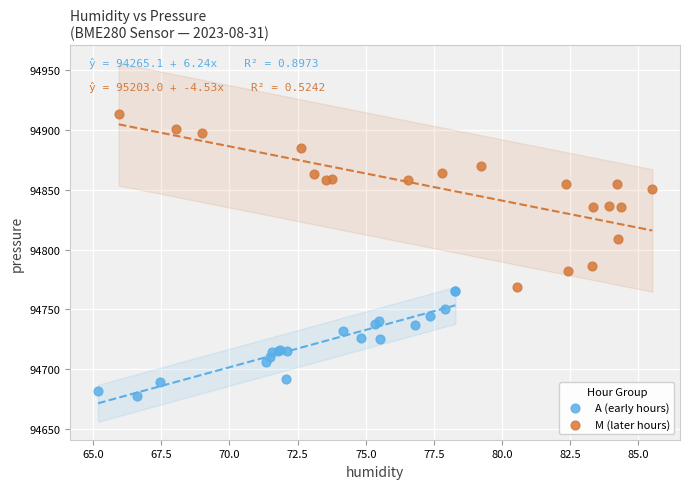

Which series has the largest Y range (max minus min)?

M (later hours)